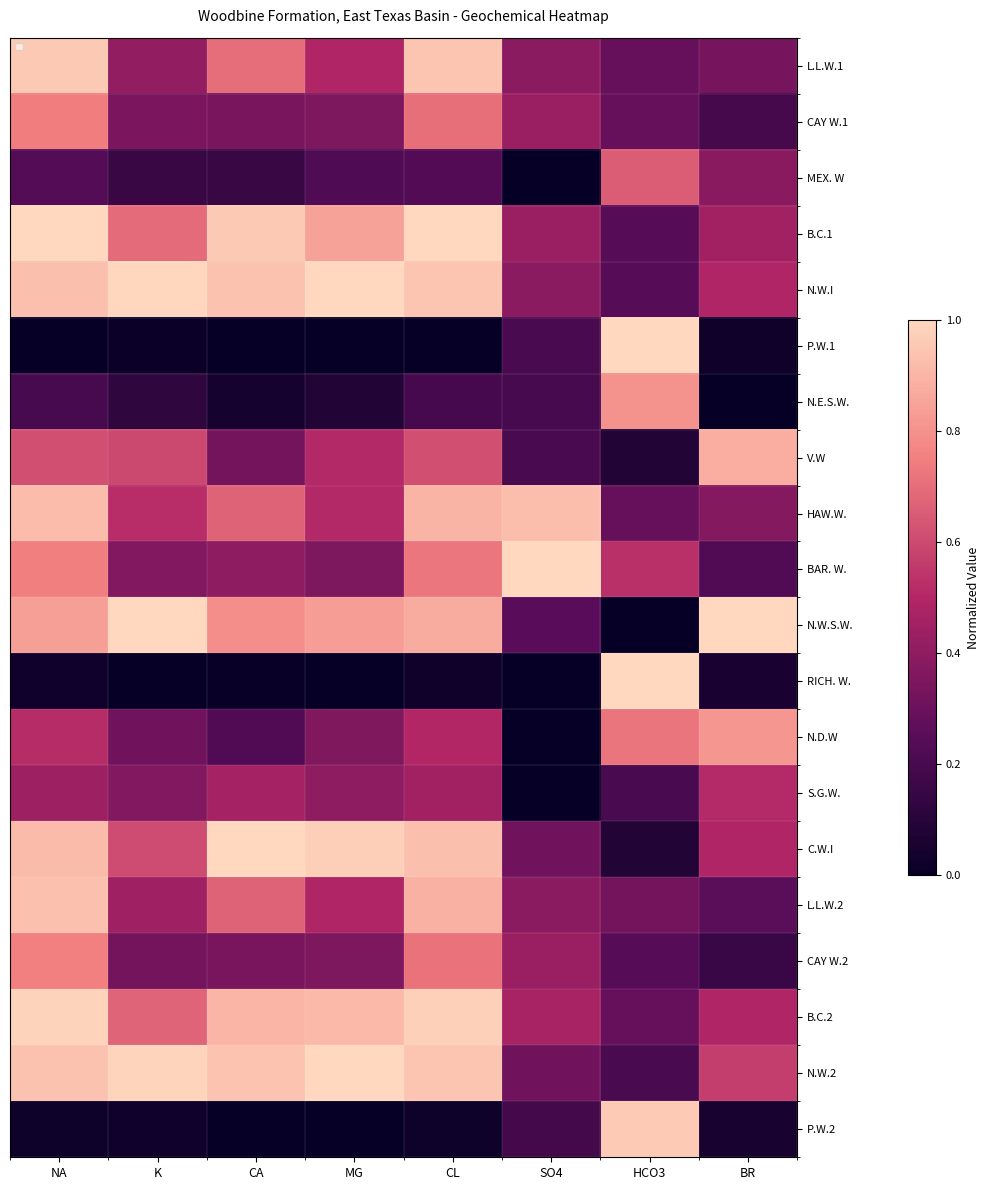

What is the spread (max minus min) of values at SO4?

1.0